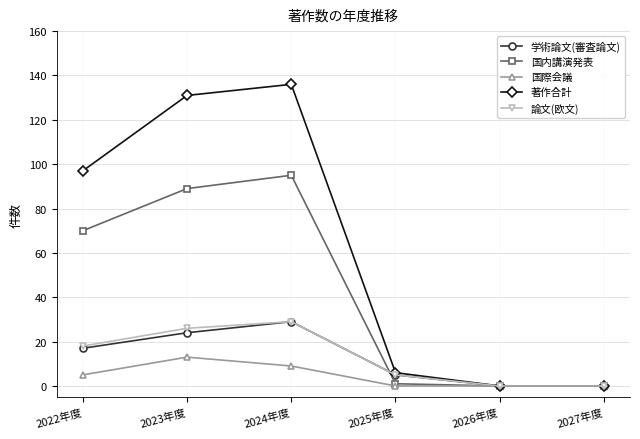

The value of 学術論文(審査論文) at 2026年度 is 0. True or false?

True